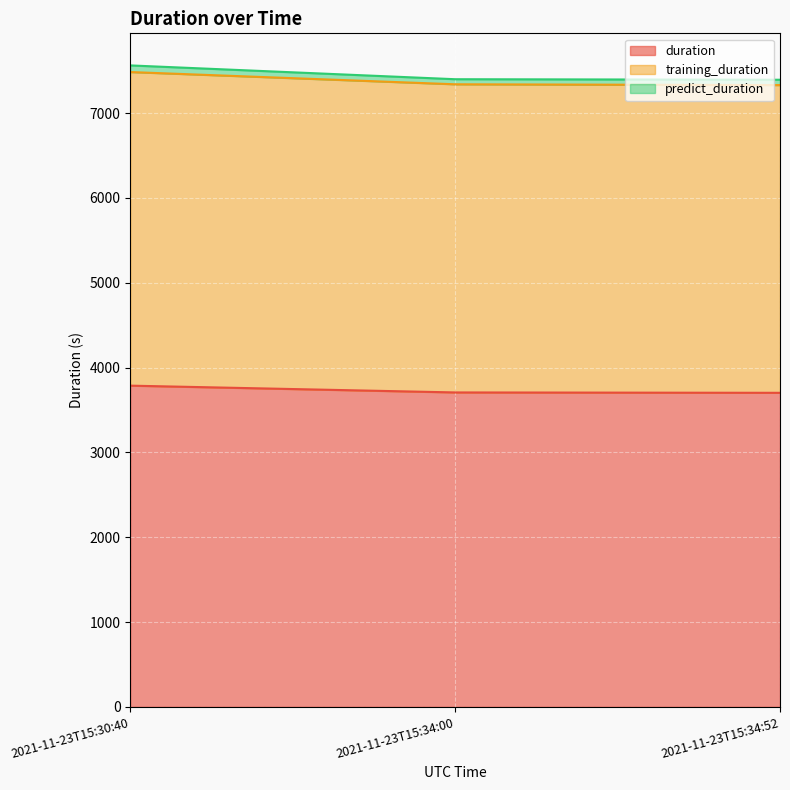

Which label corresponds to the largest value in the chart?

2021-11-23T15:30:40